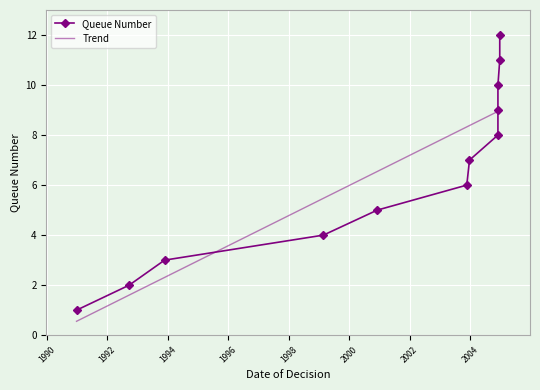

How many values exceed 7?

5